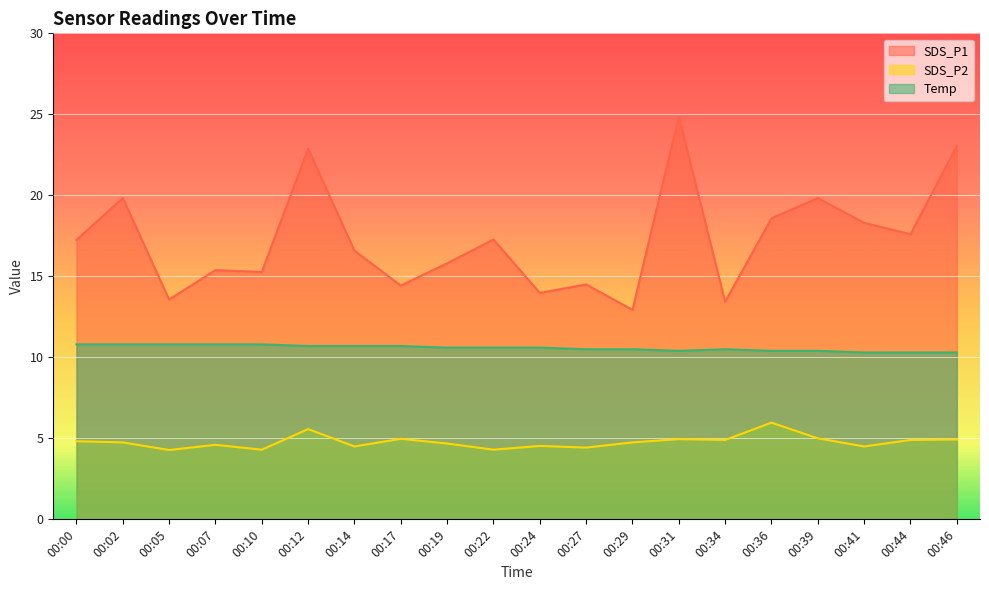

The SDS_P1 series shows 17.3 at 00:22. True or false?

True